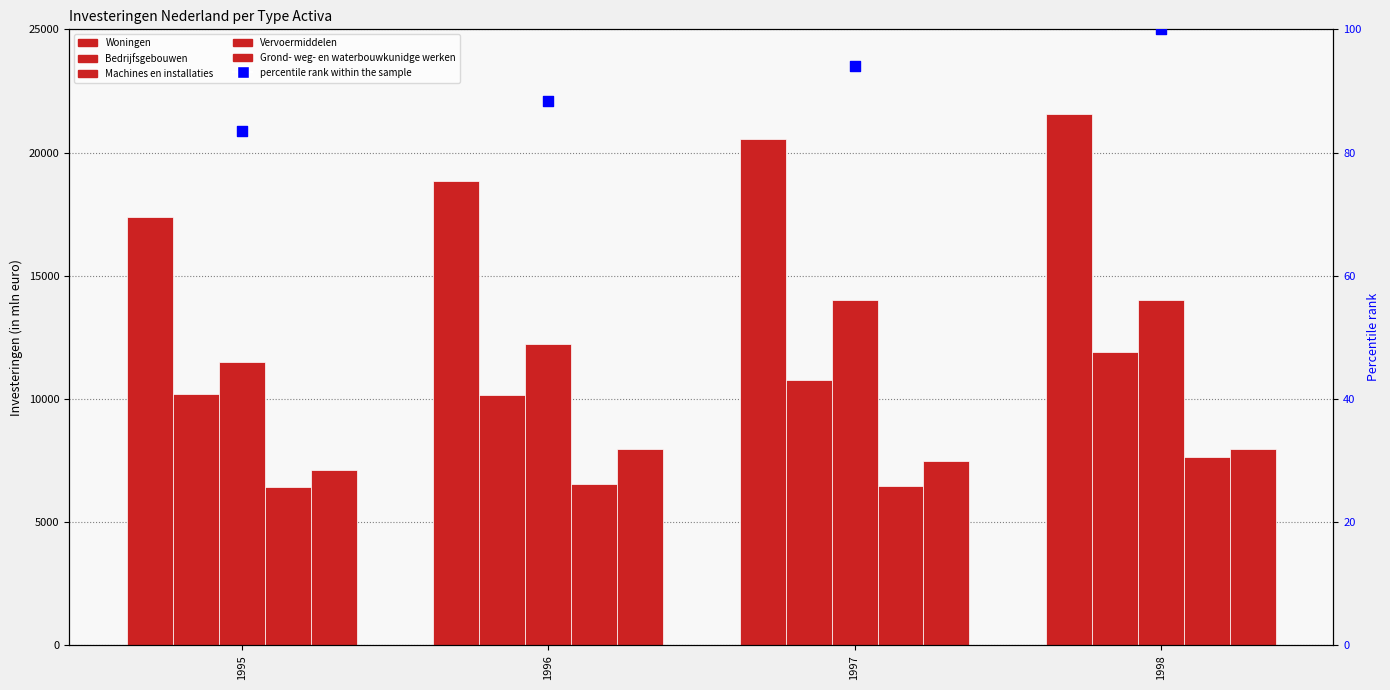

At how many categories does at least one series exceed 2807?

4